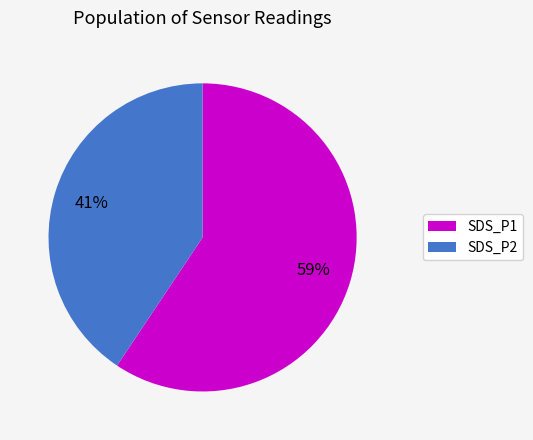

The SDS_P1 slice represents 59% of the pie. True or false?

True